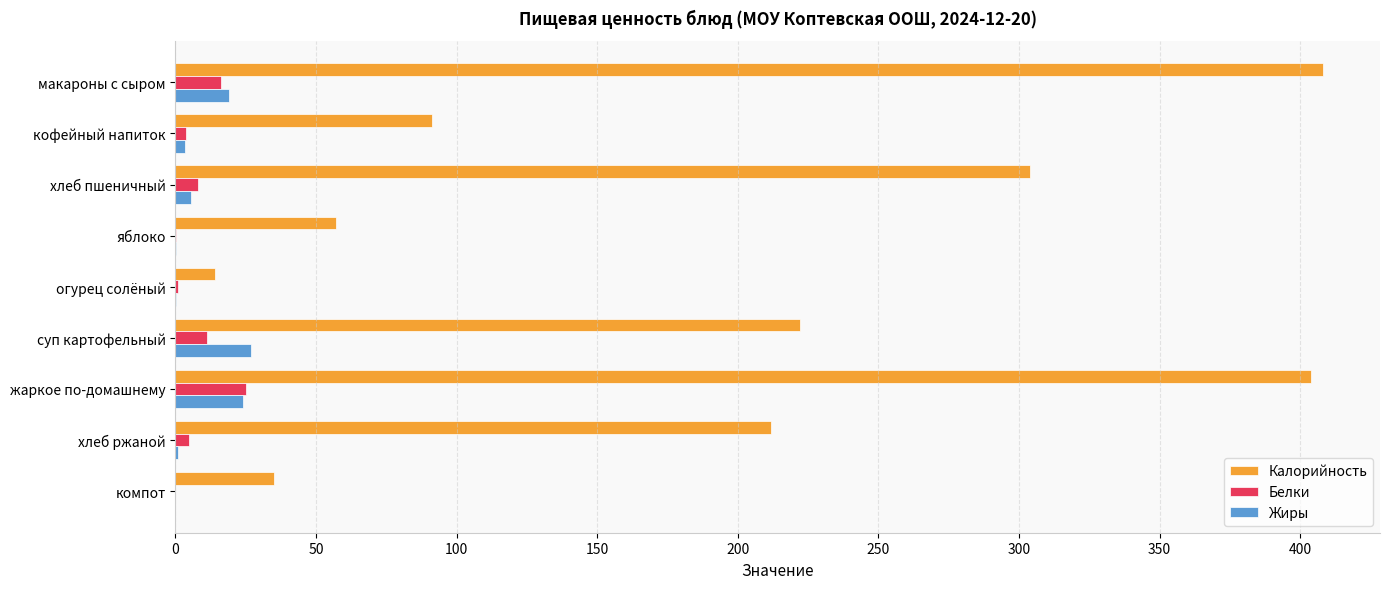

How many categories are shown in the chart?

9